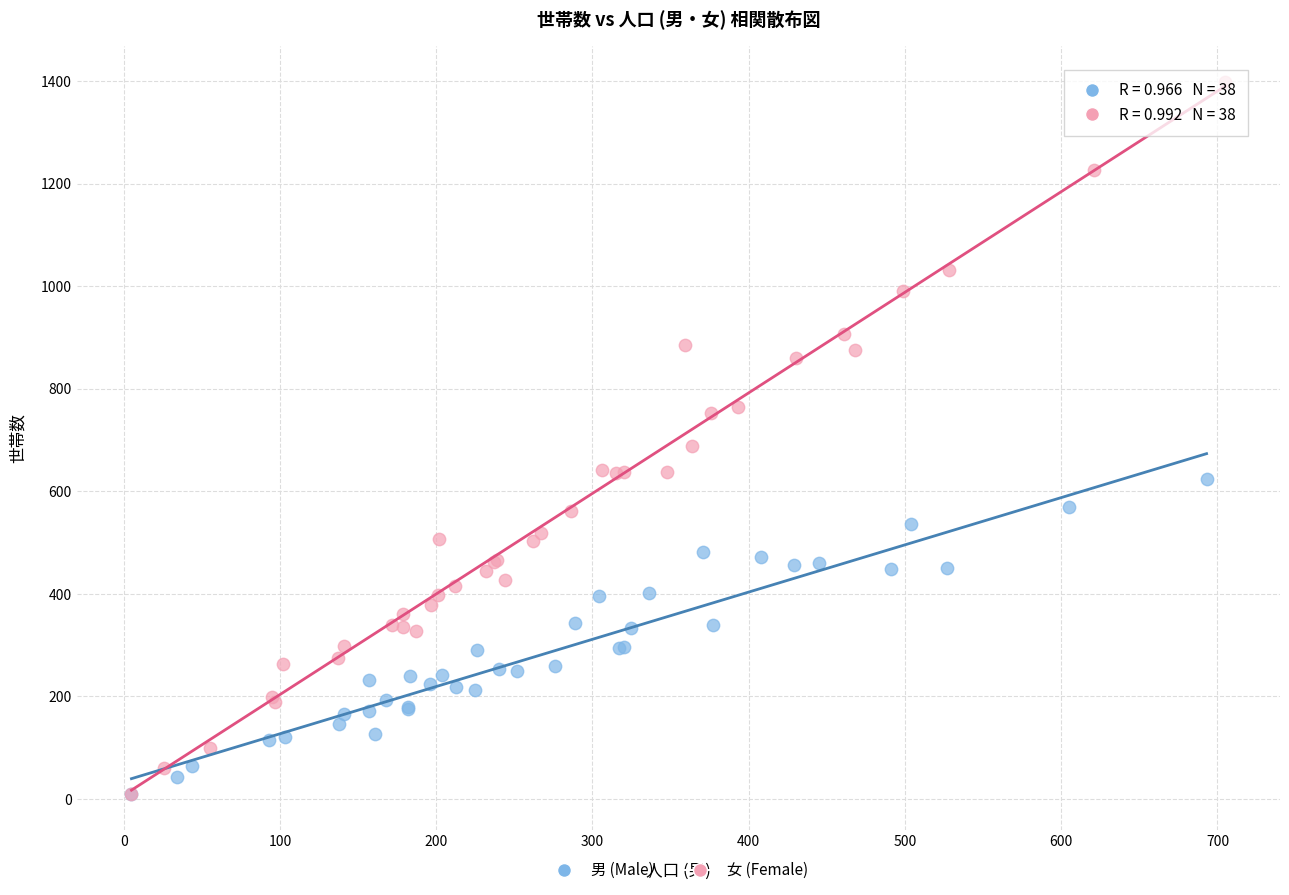

What are all the series names shown in the legend?

男 (Male), 女 (Female)